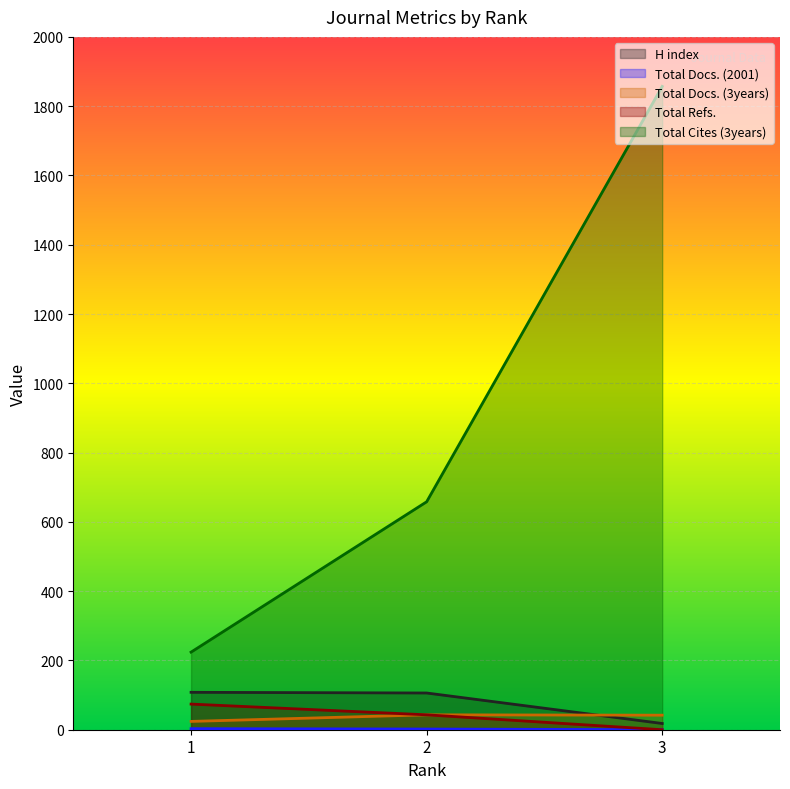

What is the value of the Total Docs. (3years) point at the 2nd from the left?

43